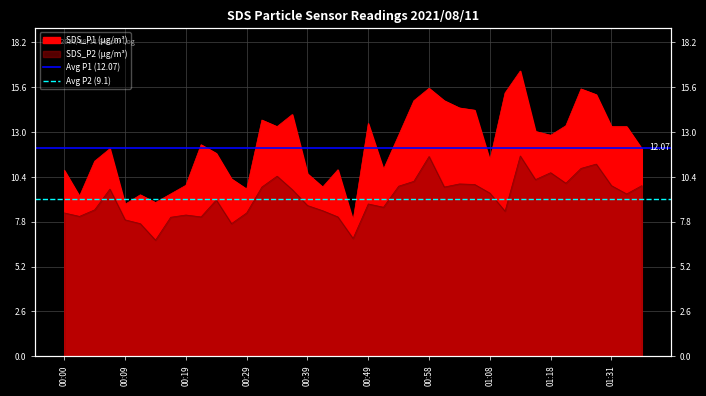

Between 00:00 and 00:09, which is larger?

00:00